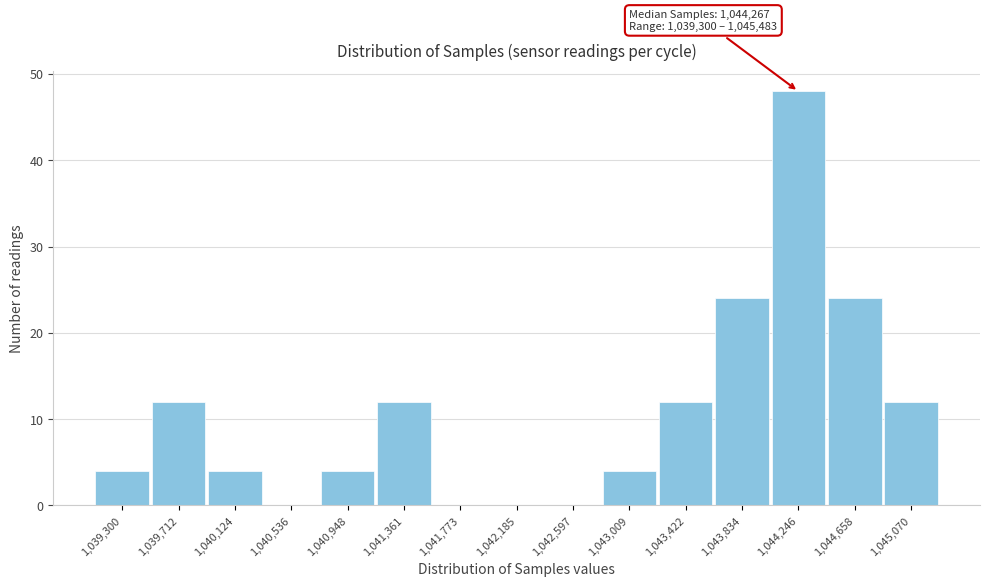

What is the sum of the values at 1,042,185 and 1,043,422?

12